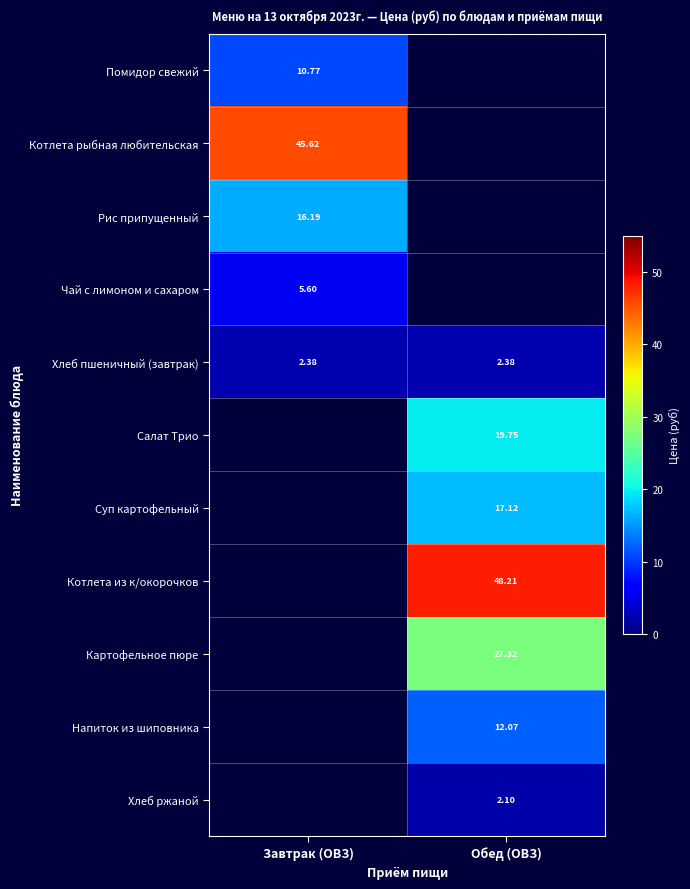

What is the average value of the Хлеб пшеничный (завтрак) series?

2.4